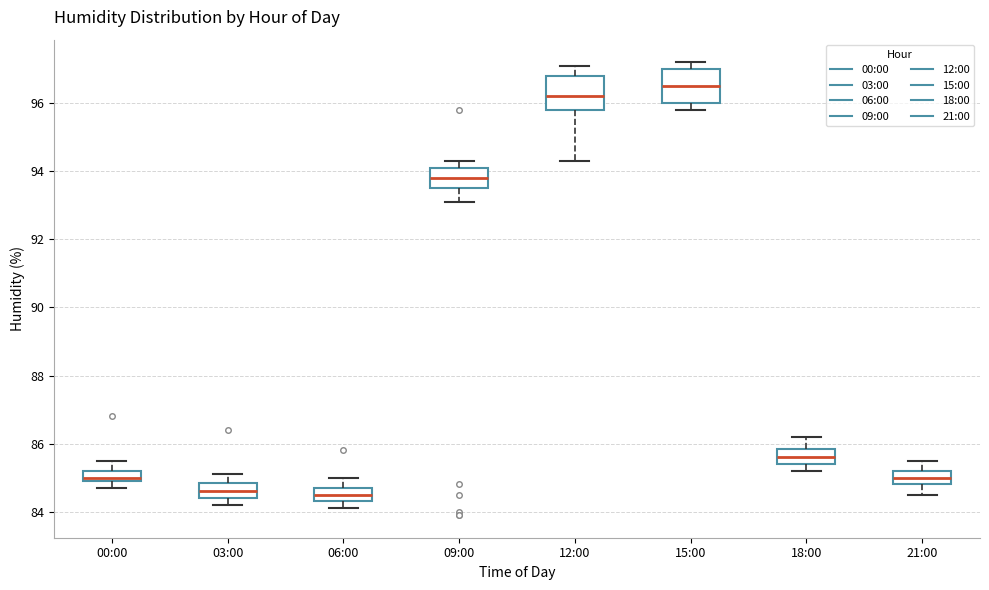

Which box's median line is the highest?

15:00